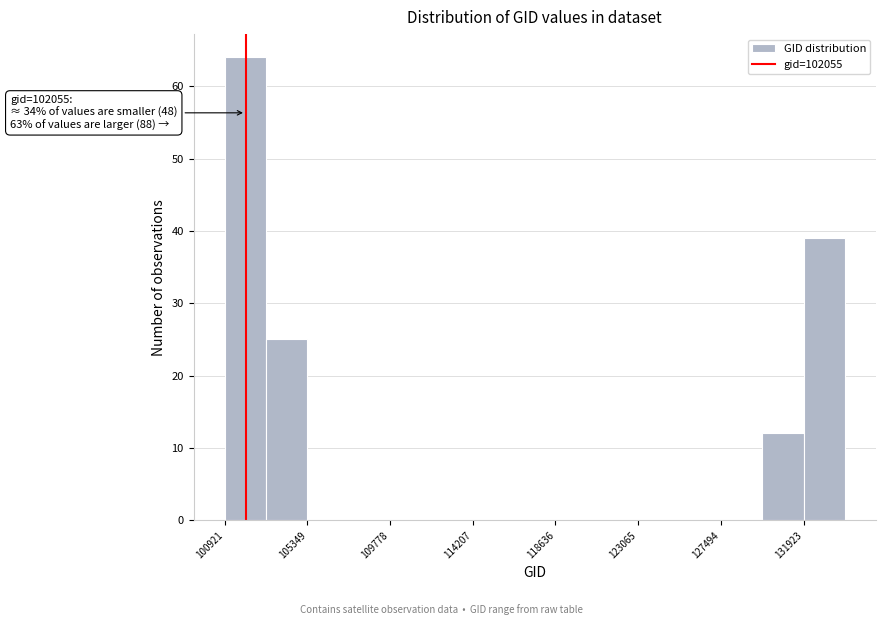

Which range on the x-axis has the tallest bar?

101000 to 103000